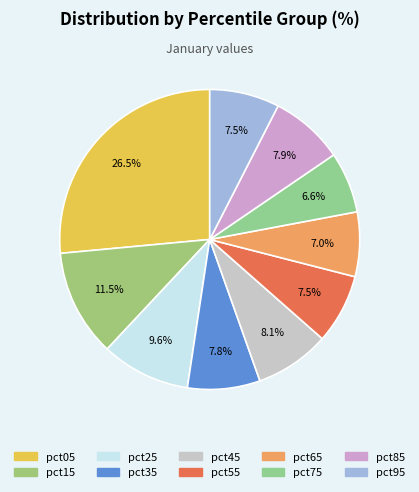

How many slices are in this pie chart?

10